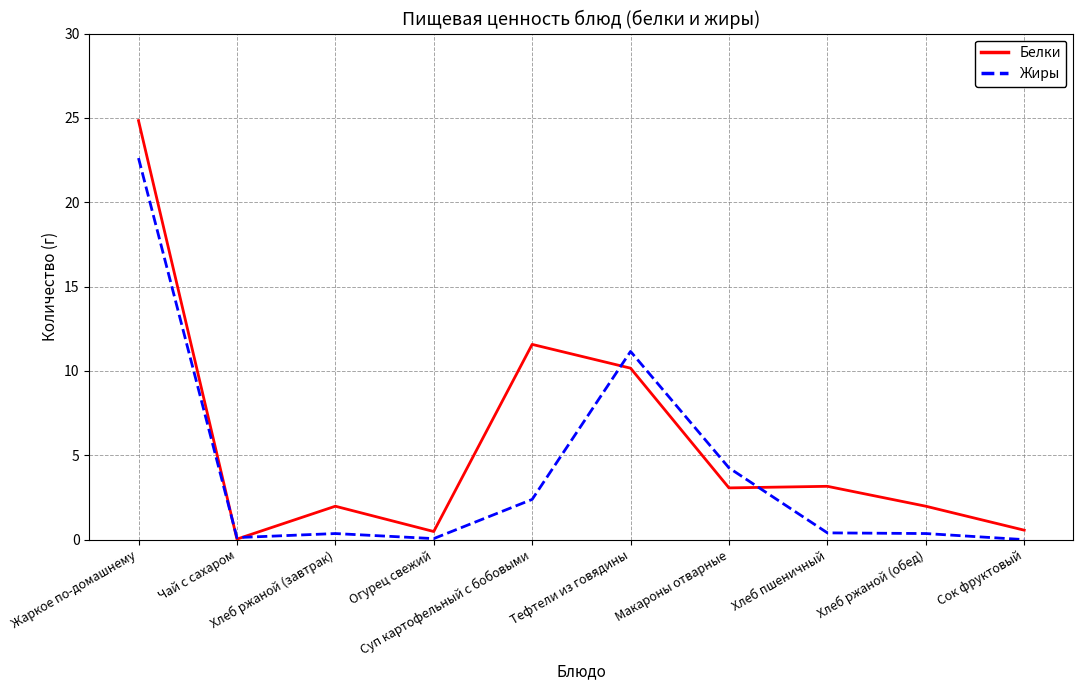

Read the Жиры value at Тефтели из говядины.

11.2